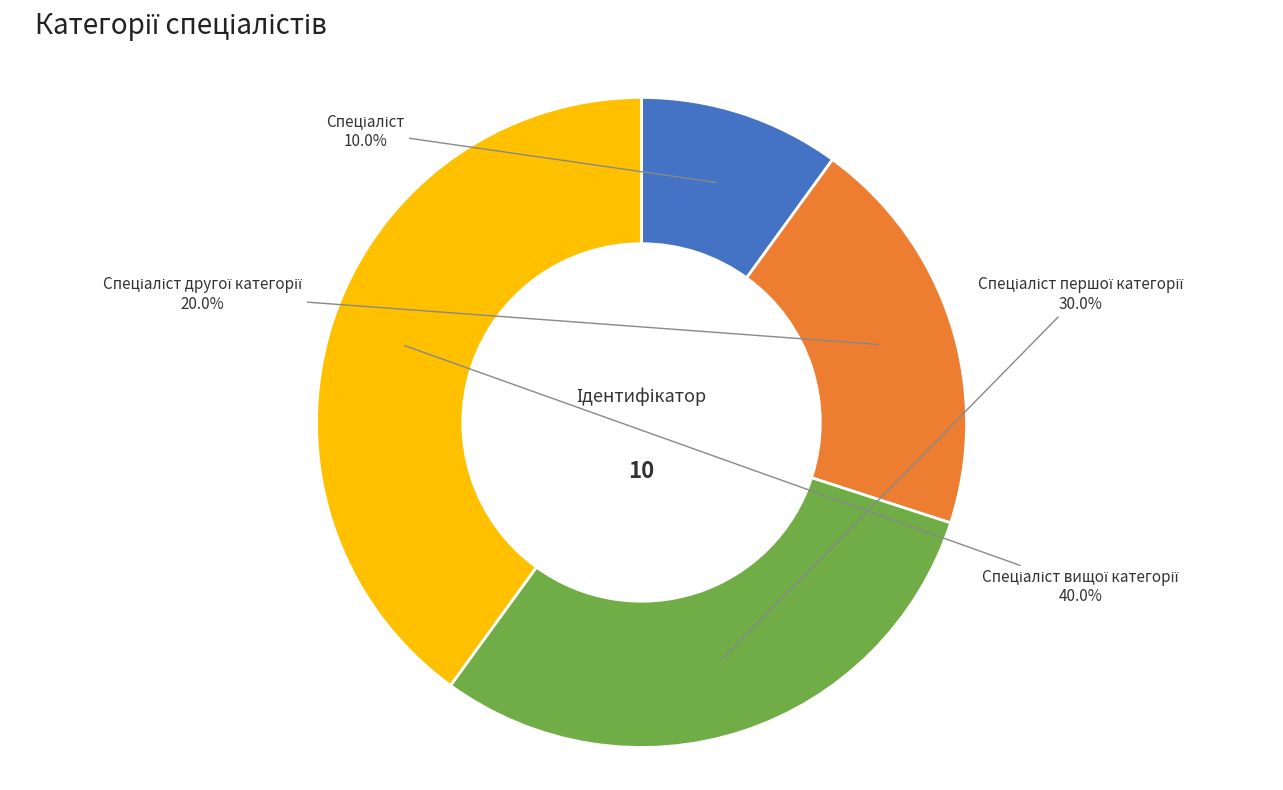

Is there a majority slice in this chart?

No